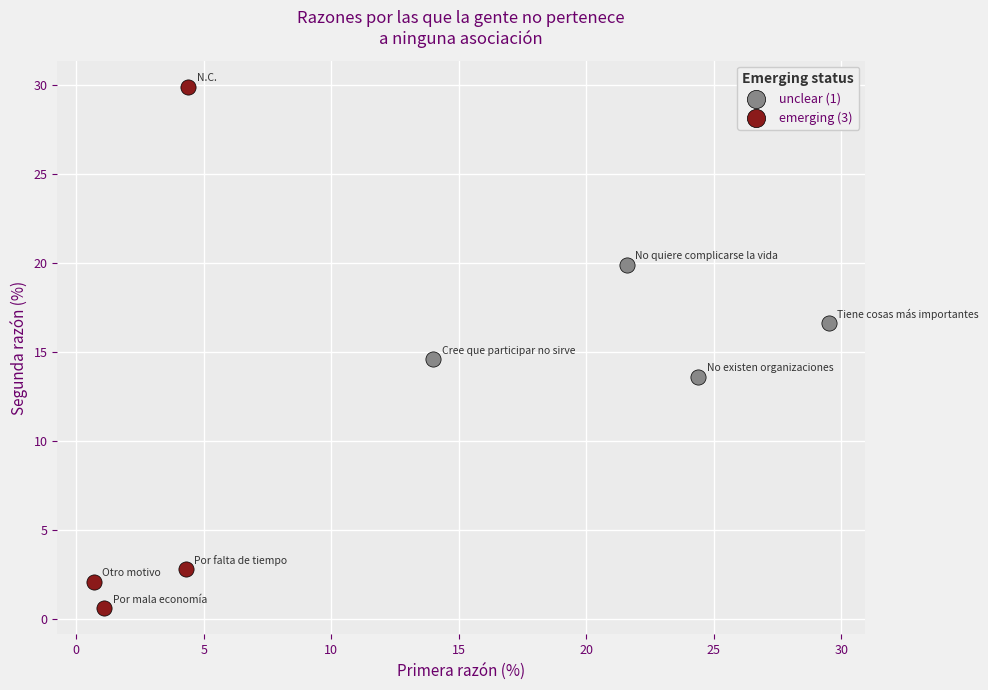

Which series reaches the minimum Y coordinate?

emerging (3)